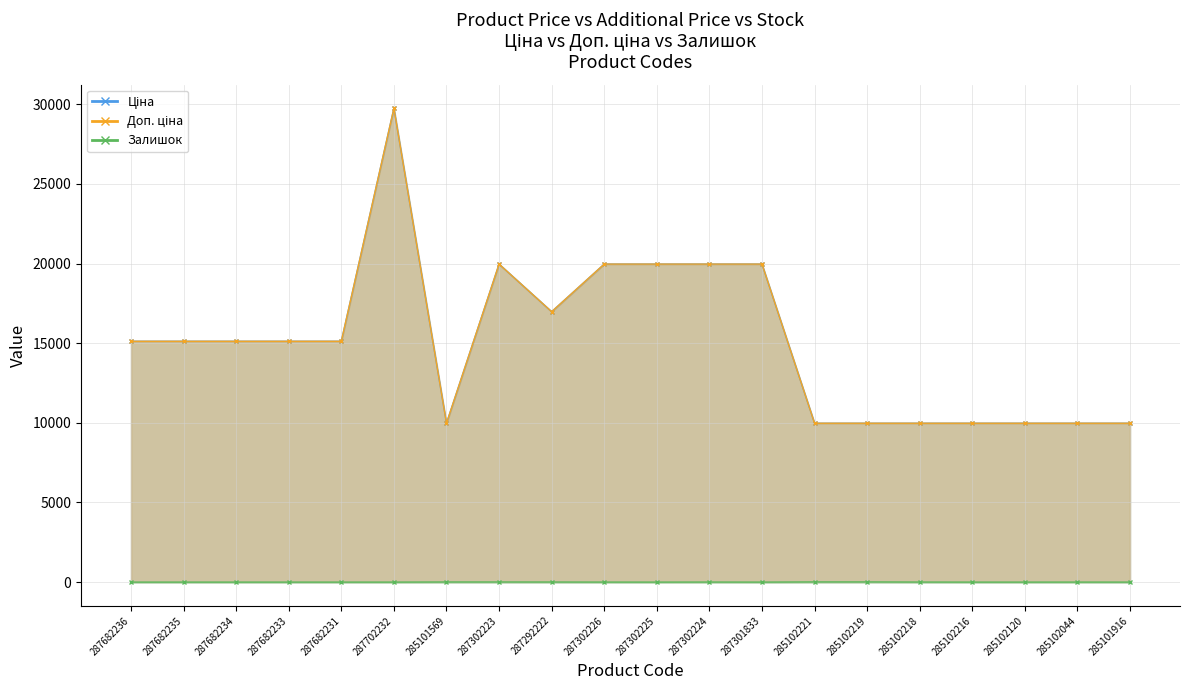

True or false: Ціна and Залишок intersect in this chart.

False